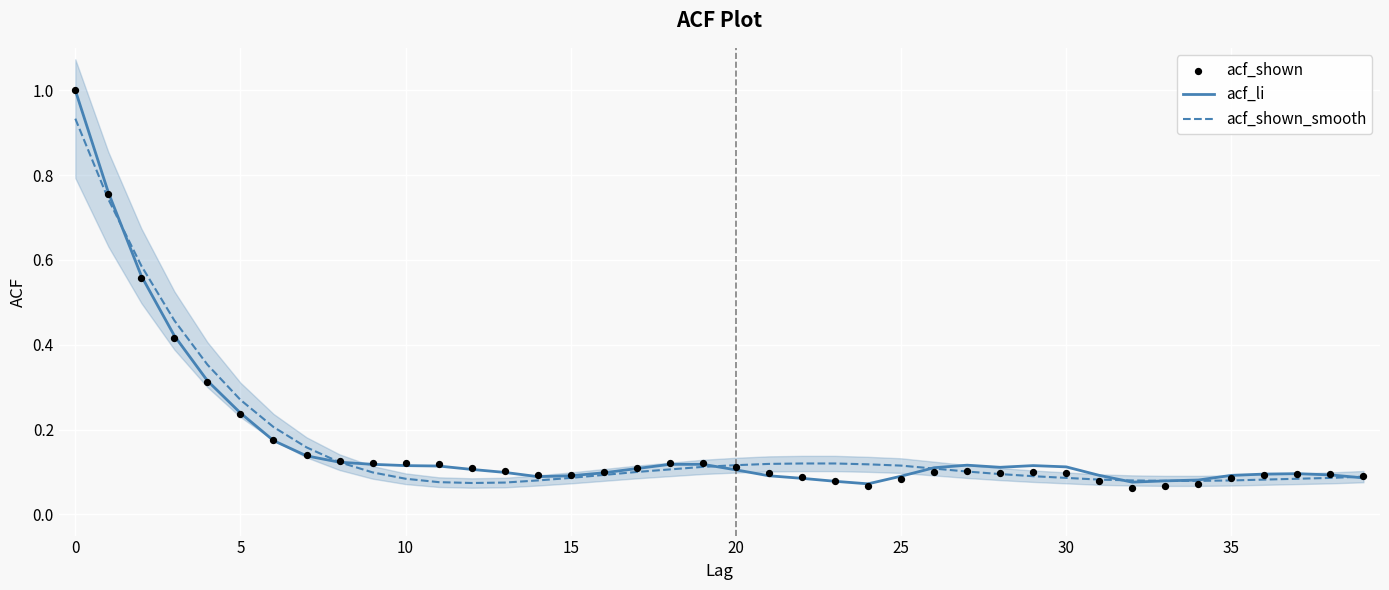

Which series contains the lowest Y value?

acf_shown